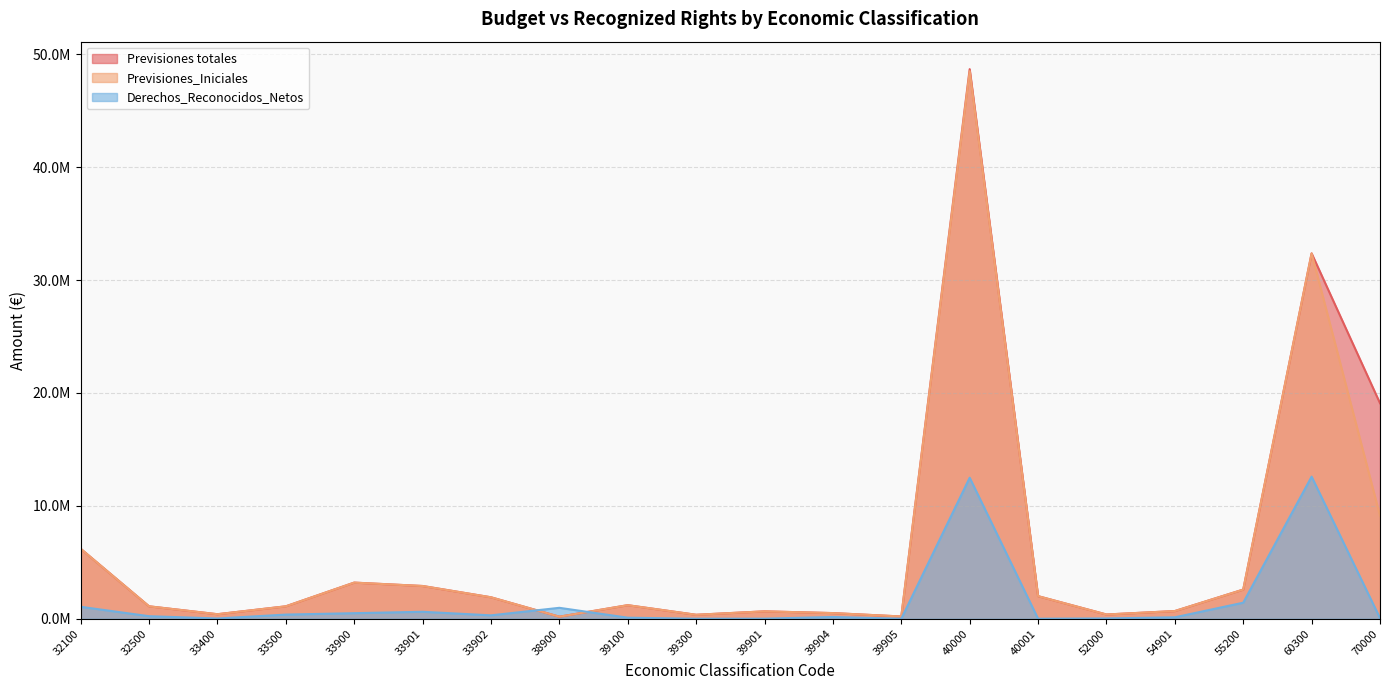

Reading left to right, transcribe all the data shown in this chart.

Previsiones totales: 32100=6200000.0	32500=1100000.0	33400=400000.0	33500=1100000.0	33900=3200000.0	33901=2900000.0	33902=1900000.0	38900=180000.0	39100=1200000.0	39300=350000.0	39901=654035.5	39904=500000.0	39905=200000.0	40000=48683461.5	40001=2000000.0	52000=375000.0	54901=680056.8	55200=2582042.2	60300=32365032.2	70000=19091157.8
Previsiones_Iniciales: 32100=6200000.0	32500=1100000.0	33400=400000.0	33500=1100000.0	33900=3200000.0	33901=2900000.0	33902=1900000.0	38900=180000.0	39100=1200000.0	39300=350000.0	39901=654035.5	39904=500000.0	39905=200000.0	40000=48499867.4	40001=2000000.0	52000=375000.0	54901=680056.8	55200=2582042.2	60300=32365032.2	70000=9124995.1
Derechos_Reconocidos_Netos: 32100=1058084.2	32500=224797.7	33400=22040.9	33500=366902.6	33900=491917.5	33901=615555.8	33902=300183.5	38900=966960.6	39100=92741.1	39300=1001.7	39901=6226.6	39904=155897.5	39905=573.9	40000=12491764.7	40001=0.0	52000=27434.2	54901=126189.4	55200=1420425.1	60300=12587052.2	70000=49549.7